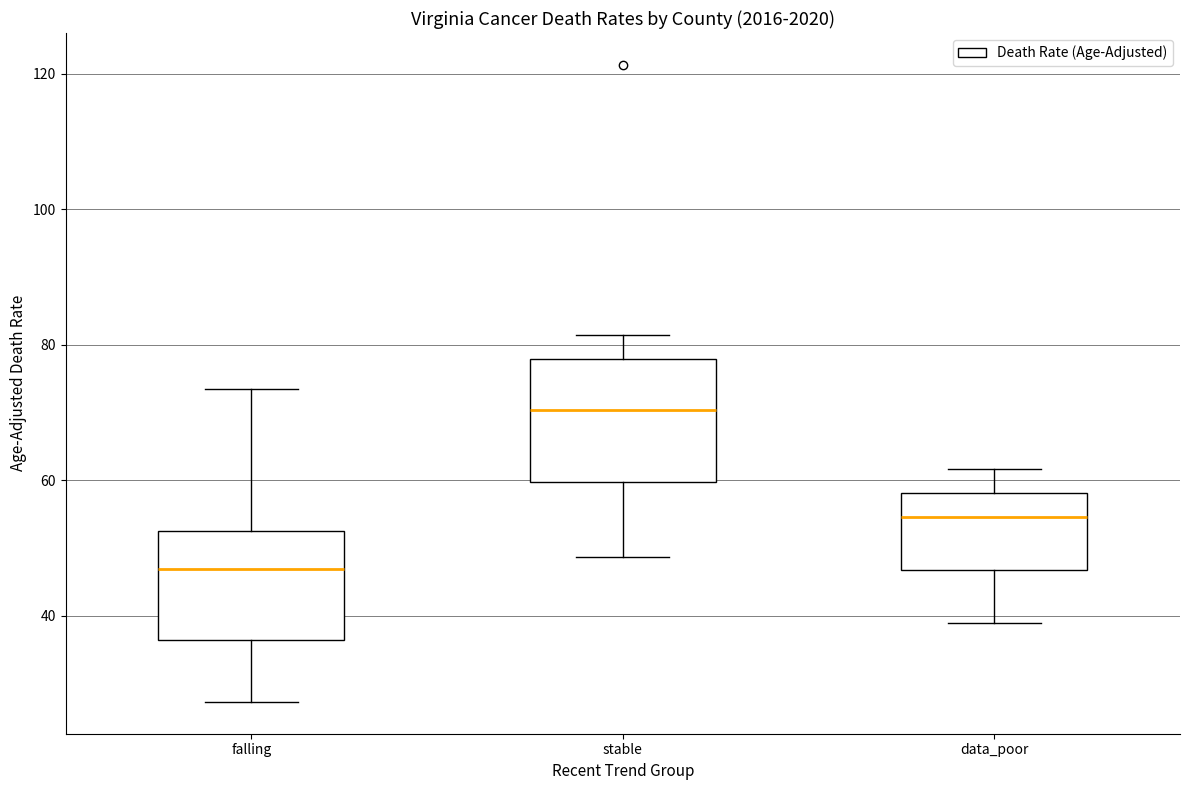

Where is the upper edge of the box for falling on the y-axis? The values are not printed on the chart, so give them approximately, as read against the axis.

52